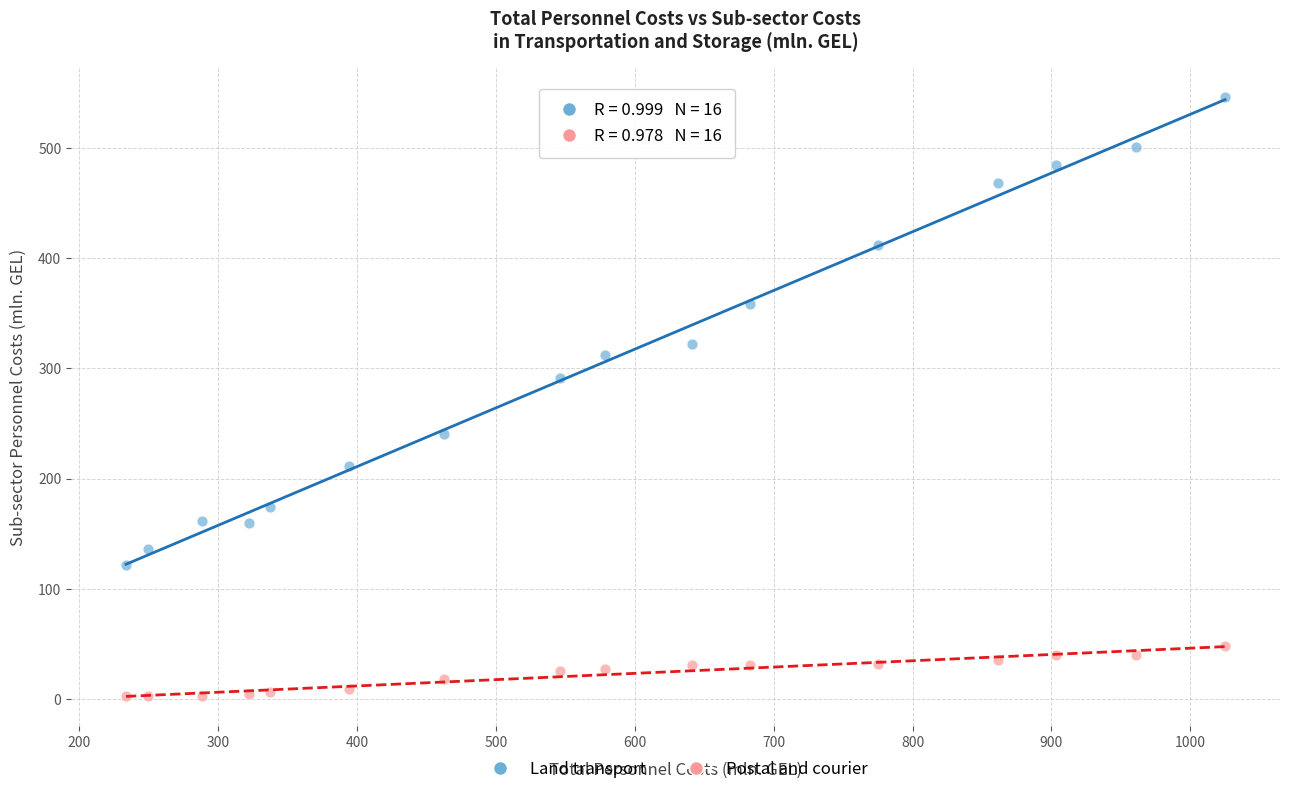

What is the X range (max minus min) for the scatter plot?

791.3